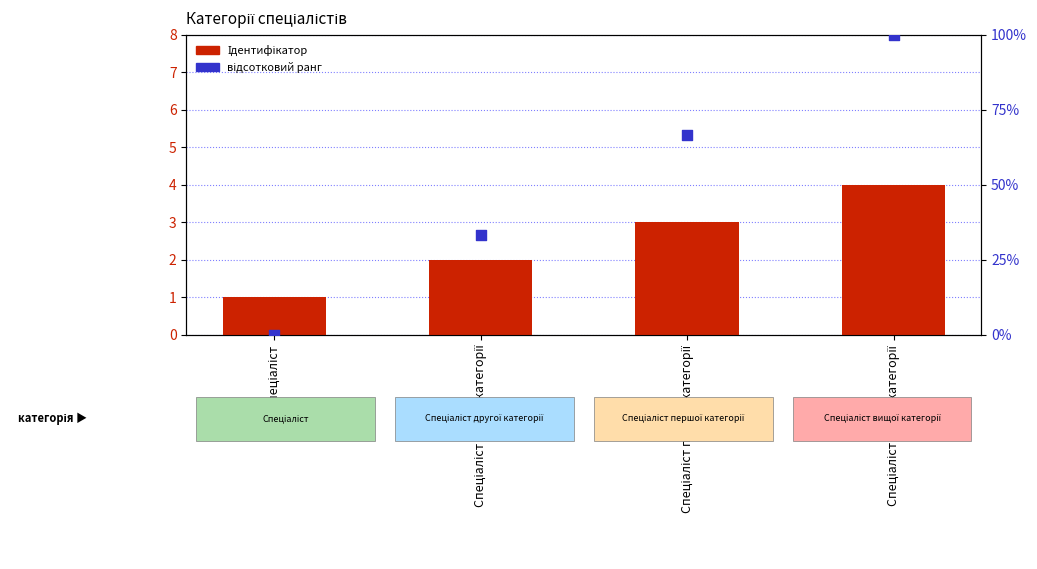

At which category is the sum across all series the highest?

Спеціаліст вищої категорії